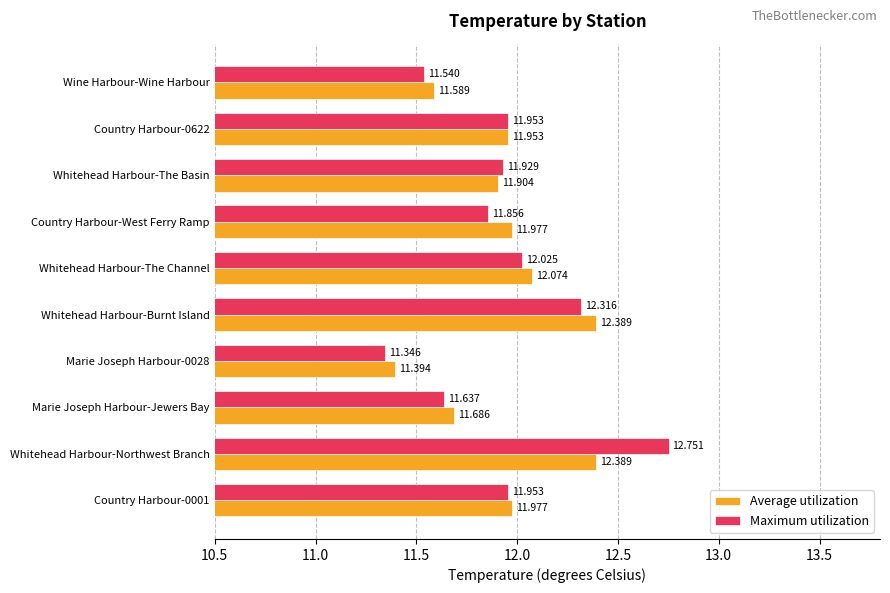

What is the smallest value displayed?

11.3